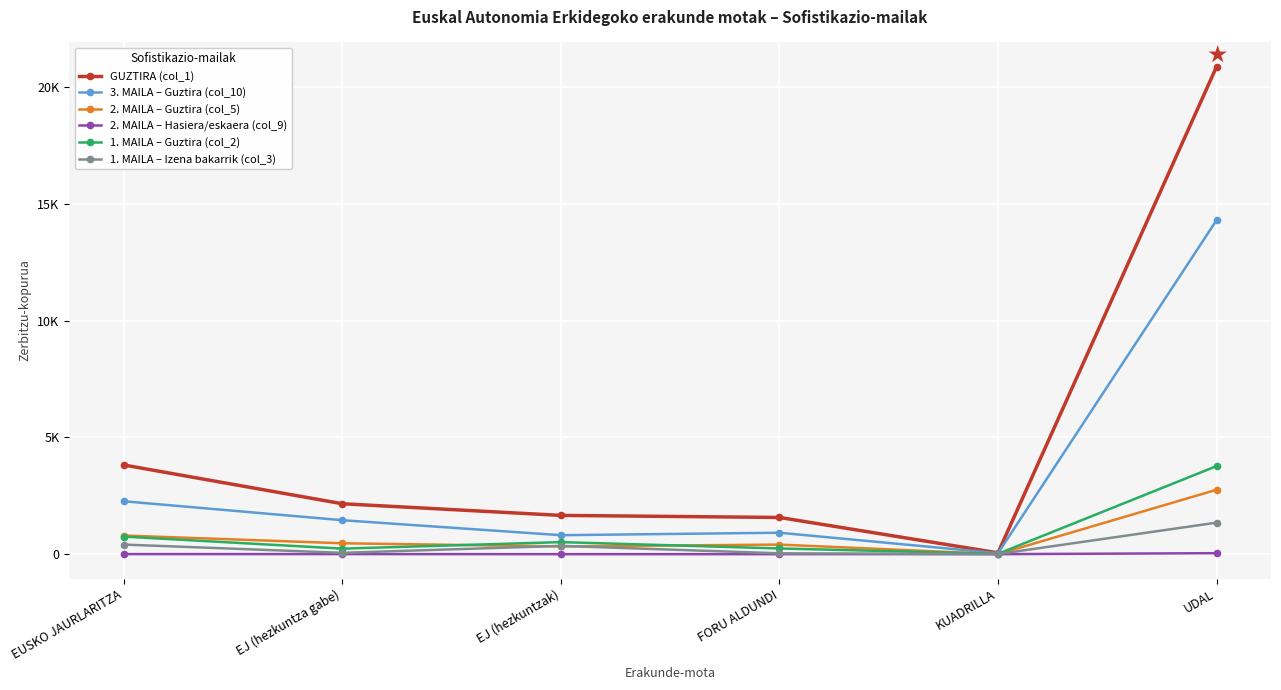

Where does the 1. MAILA – Izena bakarrik (col_3) series first go above 354?

EUSKO JAURLARITZA